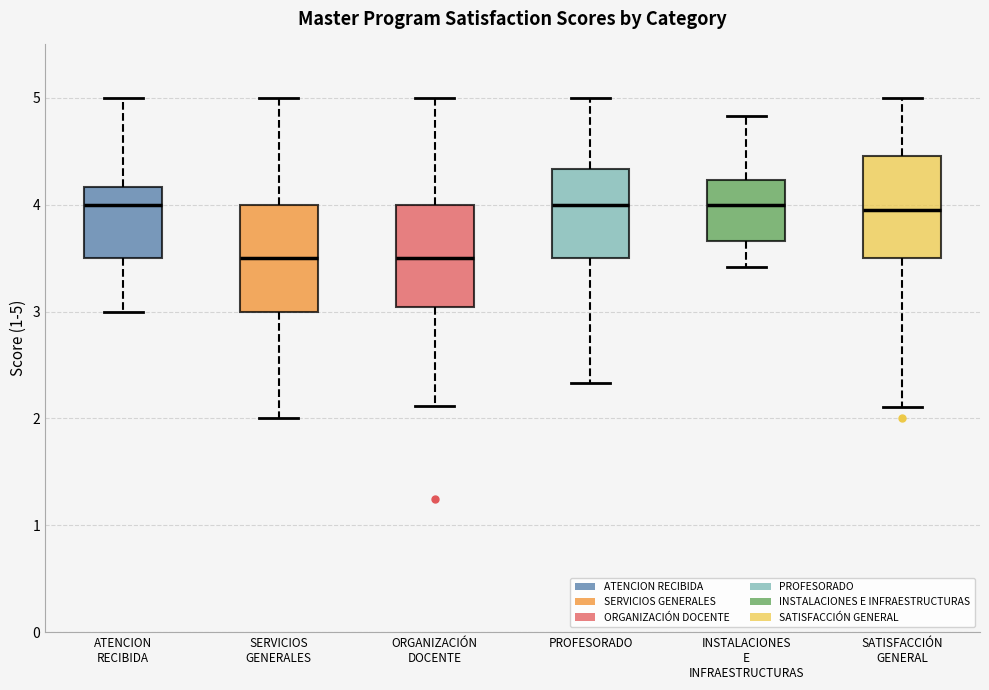

Reading left to right, transcribe this box plot: for each box, give where its median line is, the range the box spans, and where its two whiskers end, as read against the y-axis. The values are not printed on the chart, so give them approximately, as read against the axis.

ATENCION RECIBIDA: median 4.0, box 3.5 to 4.2, whiskers 3.0 to 5.0
SERVICIOS GENERALES: median 3.5, box 3.0 to 4.0, whiskers 2.0 to 5.0
ORGANIZACIÓN DOCENTE: median 3.5, box 3.0 to 4.0, whiskers 2.1 to 5.0
PROFESORADO: median 4.0, box 3.5 to 4.3, whiskers 2.3 to 5.0
INSTALACIONES E INFRAESTRUCTURAS: median 4.0, box 3.7 to 4.2, whiskers 3.4 to 4.8
SATISFACCIÓN GENERAL: median 4.0, box 3.5 to 4.5, whiskers 2.1 to 5.0